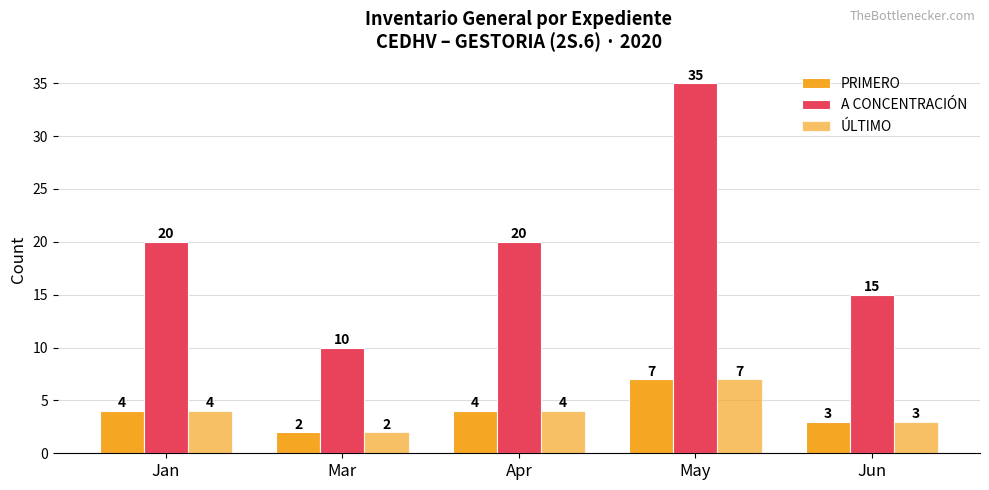

Reading right to left, extract all data points from this chart.

PRIMERO: 3	7	4	2	4
A CONCENTRACIÓN: 15	35	20	10	20
ÚLTIMO: 3	7	4	2	4